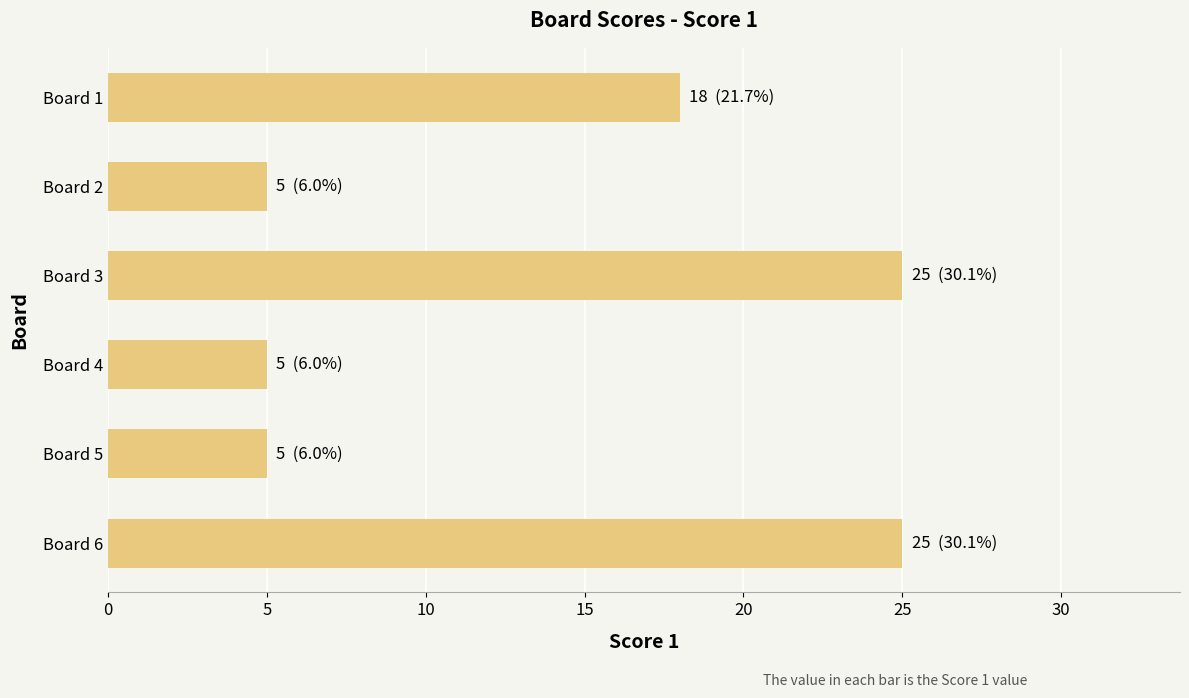

The chart shows a value of 25 at Board 3. True or false?

True